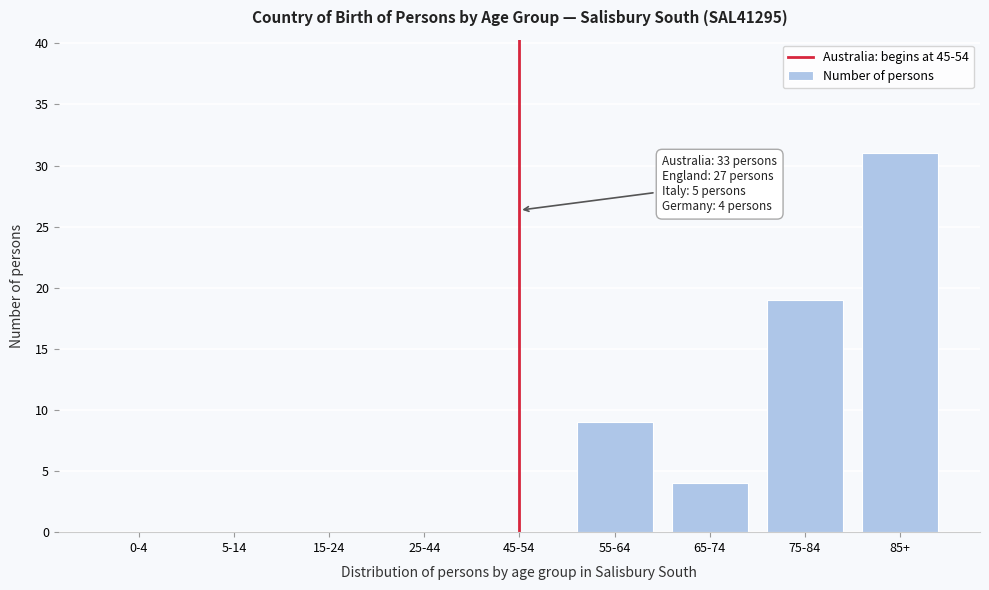

Reading left to right, extract all data points from this chart.

0-4=0	5-14=0	15-24=0	25-44=0	45-54=0	55-64=9	65-74=4	75-84=19	85+=31